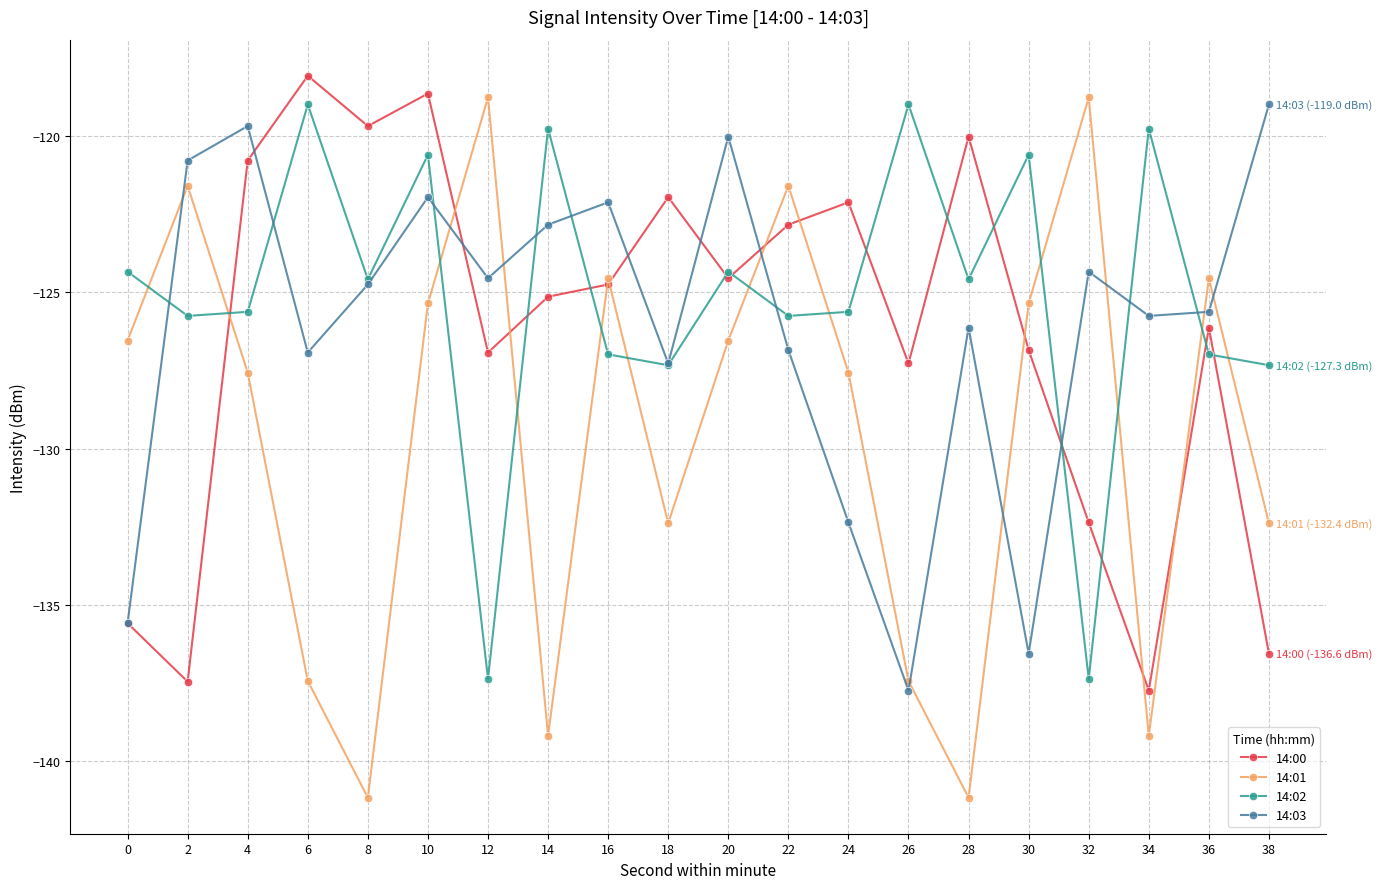

What is the total value across all series at 20?

-495.5